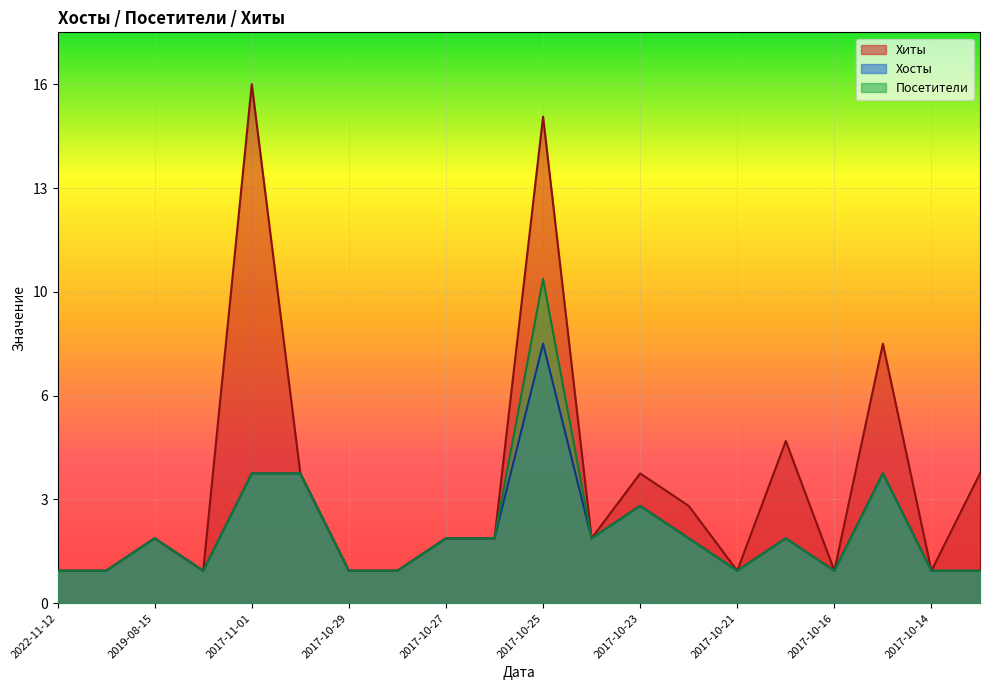

Reading right to left, transcribe all the data shown in this chart.

Хиты: 0.2	0.1	0.5	0.1	0.3	0.1	0.2	0.2	0.1	0.9	0.1	0.1	0.1	0.1	0.2	1.0	0.1	0.1	0.1	0.1
Хосты: 0.1	0.1	0.2	0.1	0.1	0.1	0.1	0.2	0.1	0.5	0.1	0.1	0.1	0.1	0.2	0.2	0.1	0.1	0.1	0.1
Посетители: 0.1	0.1	0.2	0.1	0.1	0.1	0.1	0.2	0.1	0.6	0.1	0.1	0.1	0.1	0.2	0.2	0.1	0.1	0.1	0.1